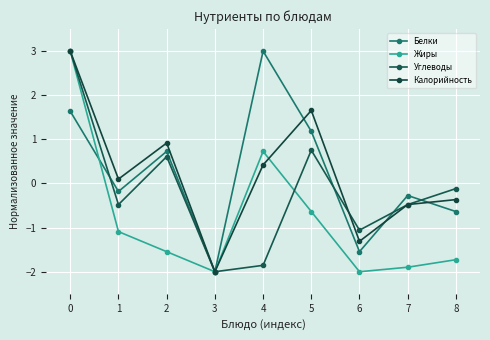

What is the difference between the second highest and minimum values in the Белки series?

3.6